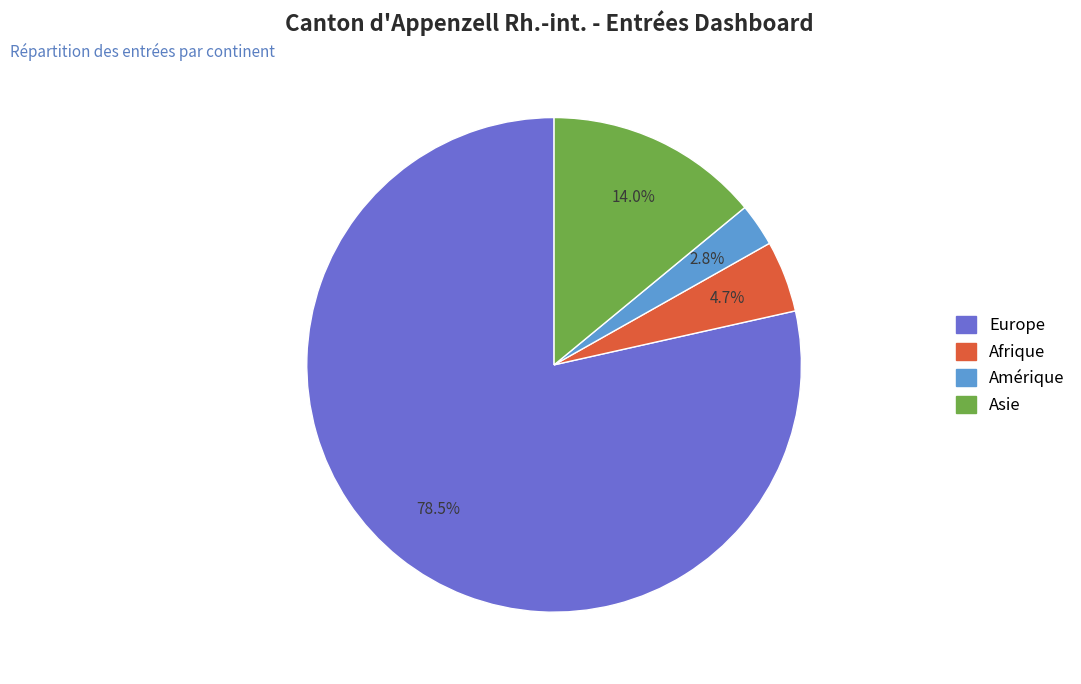

Is there any slice that represents more than half of the pie?

Yes